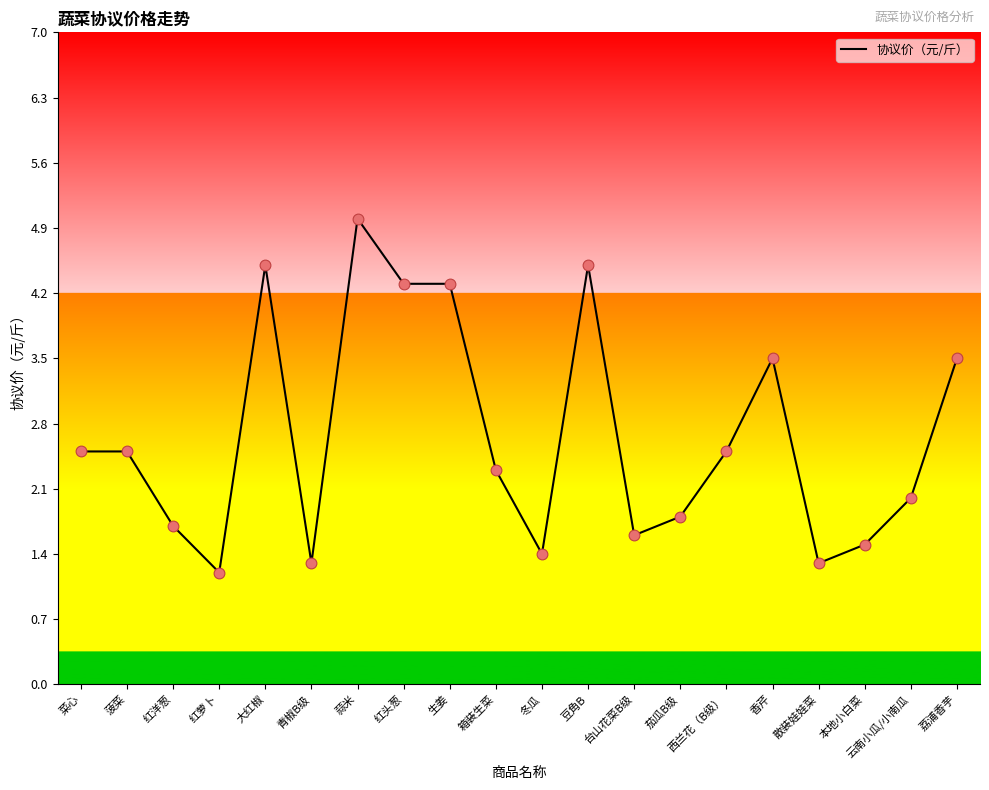

Approximately how many times larger is the value at 冬瓜 compared to 荔浦香芋?

0.4